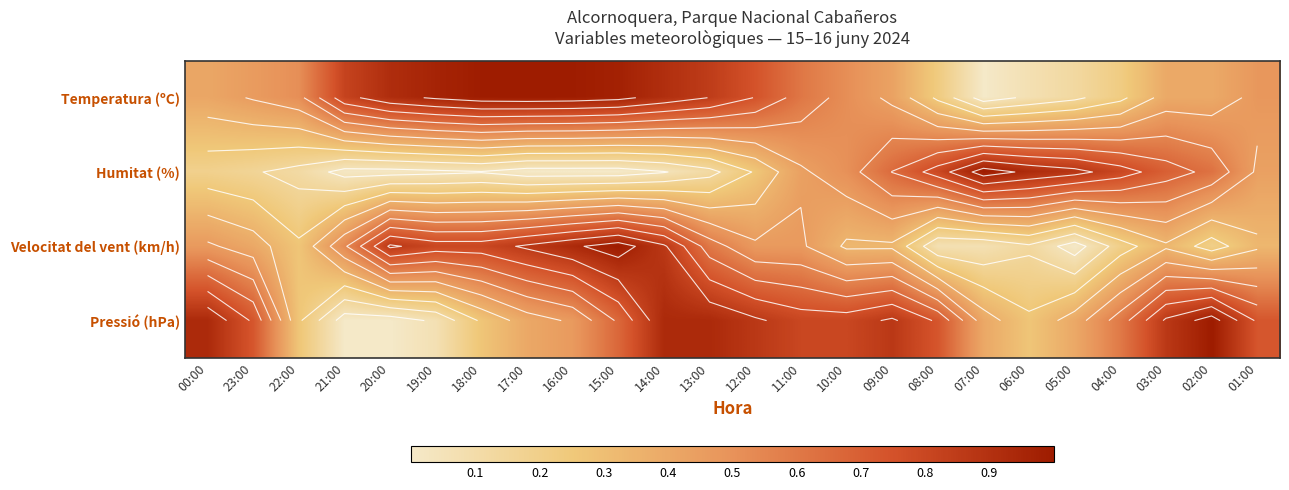

Which series has the largest total across all categories?

Temperatura (ºC)